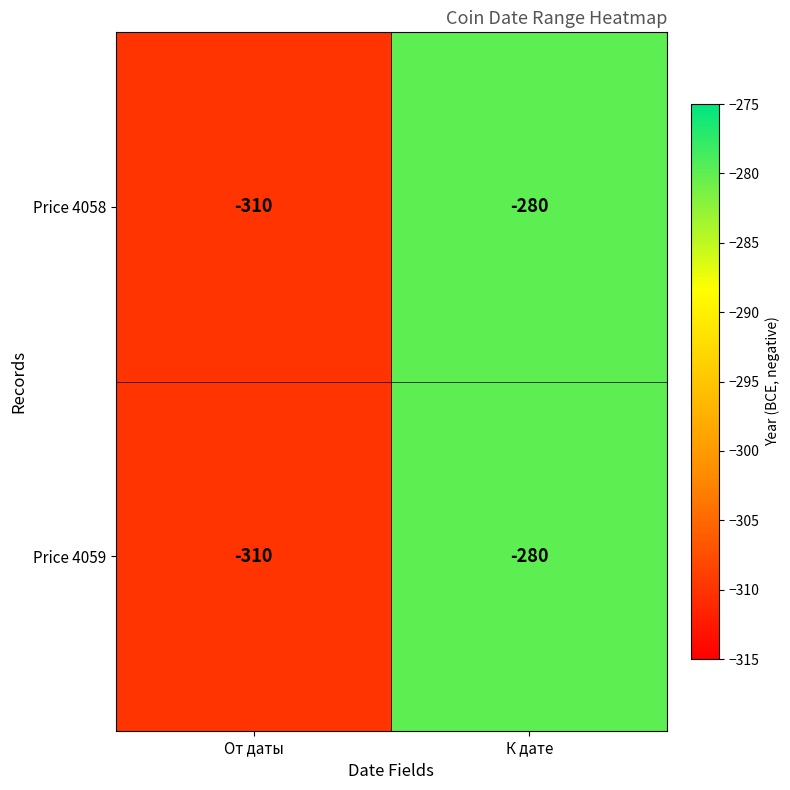

List the labels in order of Price 4058 value, largest first.

К дате, От даты